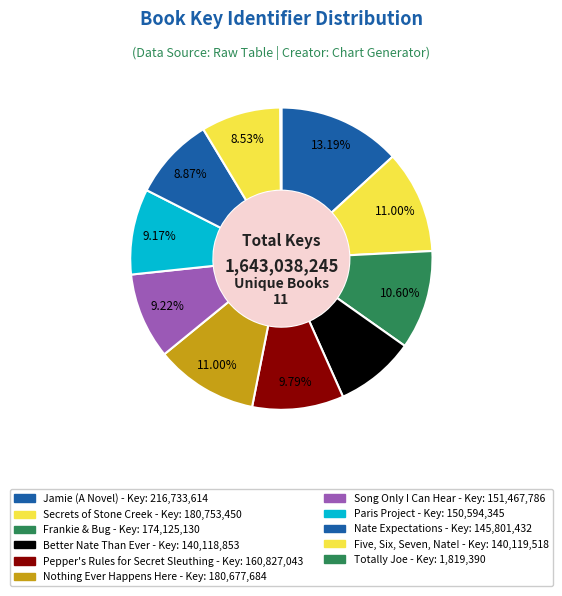

Count the number of slices in the pie.

11